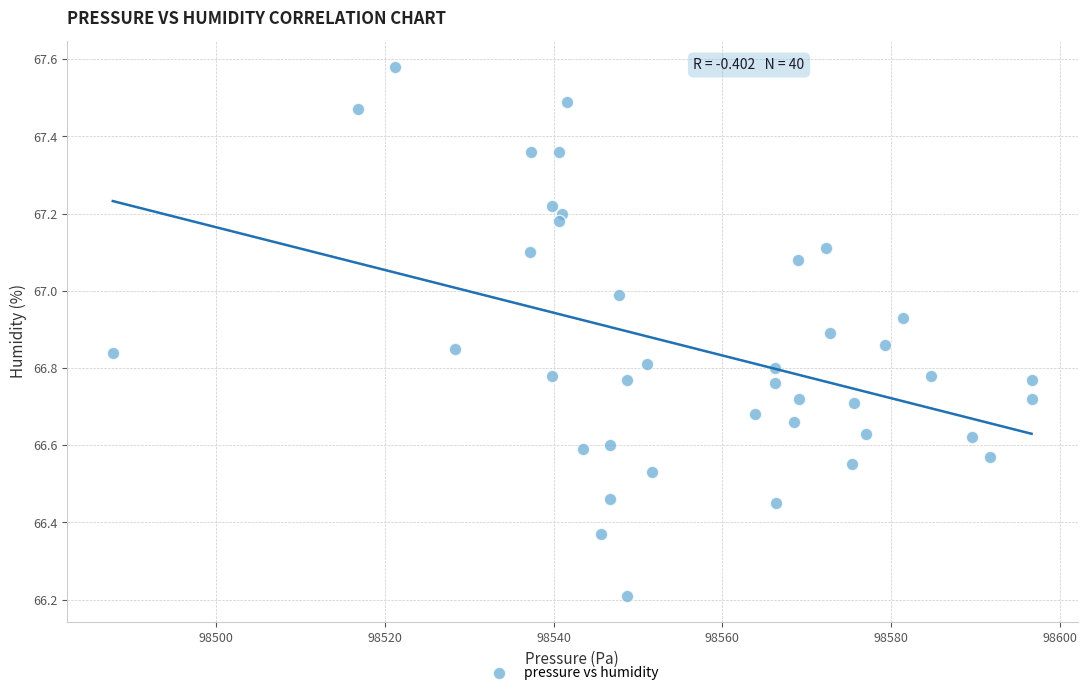

What Y value in the scatter plot is closest to 66?

66.2